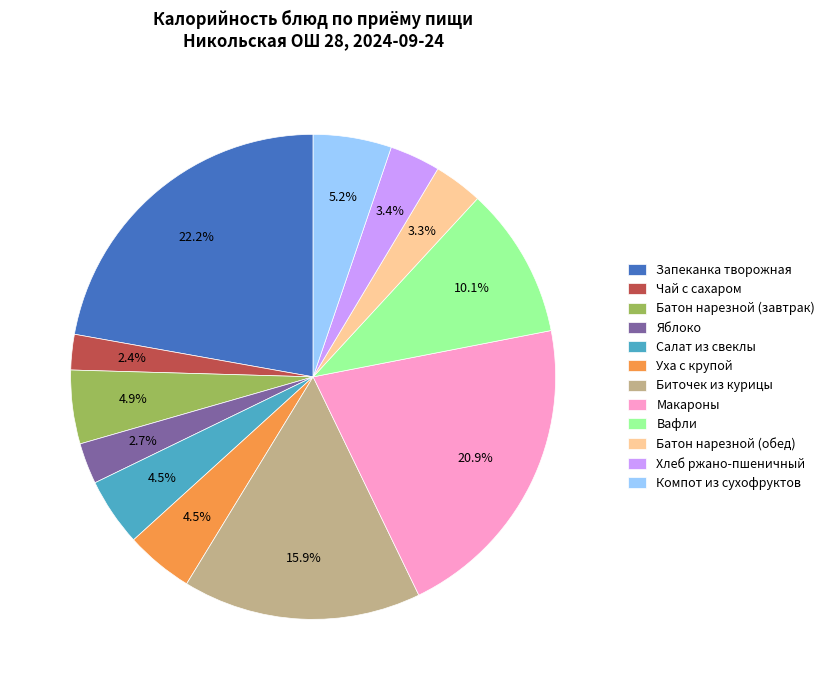

Count the number of slices in the pie.

12